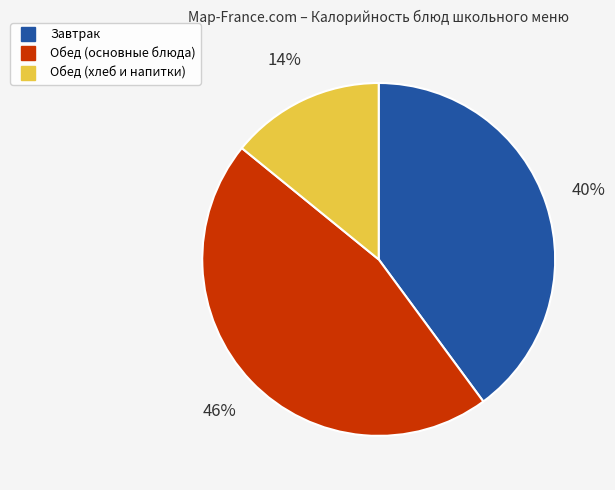

How many segments does this pie chart have?

3